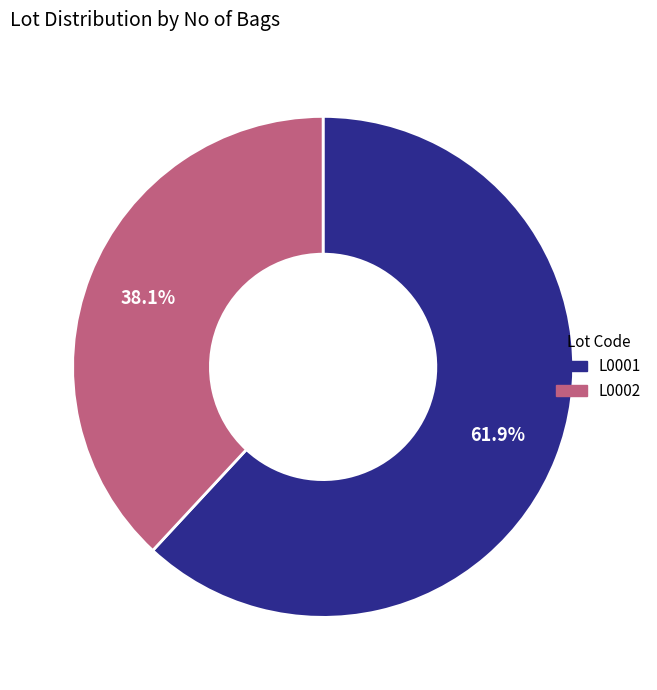

To the nearest percent, what is the average slice percentage?

50%